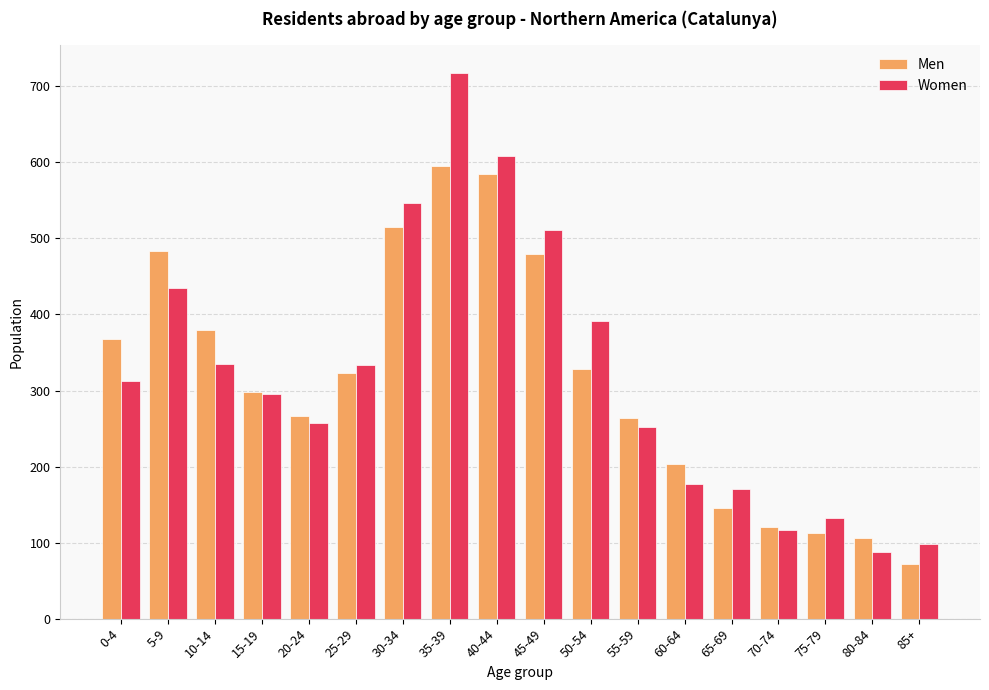

Which series has the largest range (max minus min)?

Women